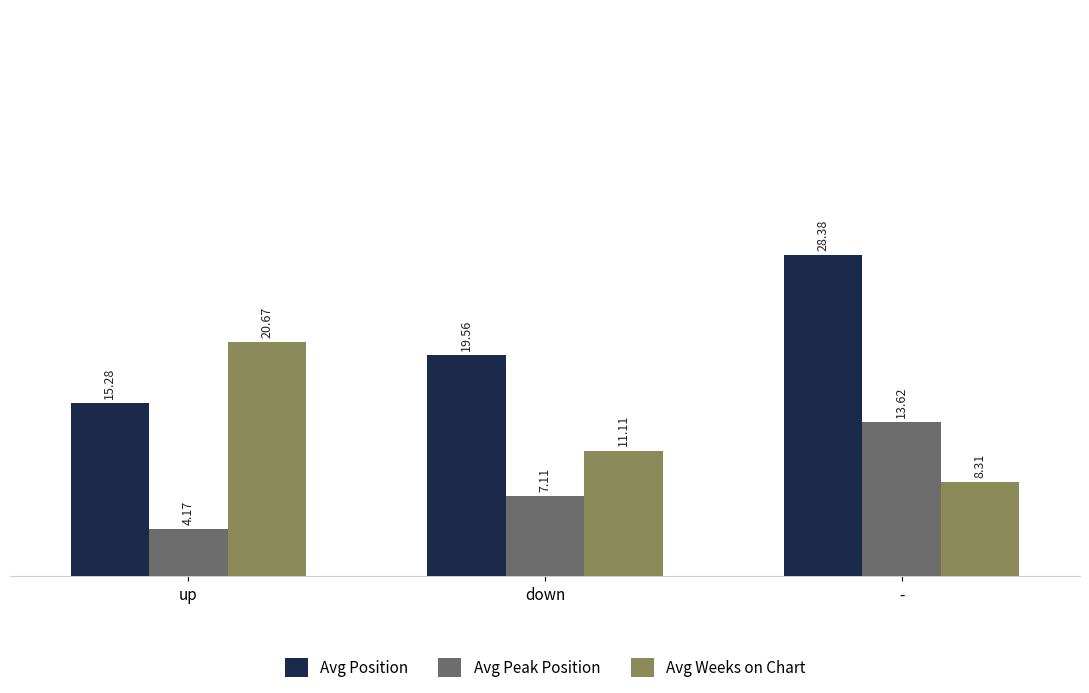

True or false: Avg Peak Position has a value of 7.8 at -.

False